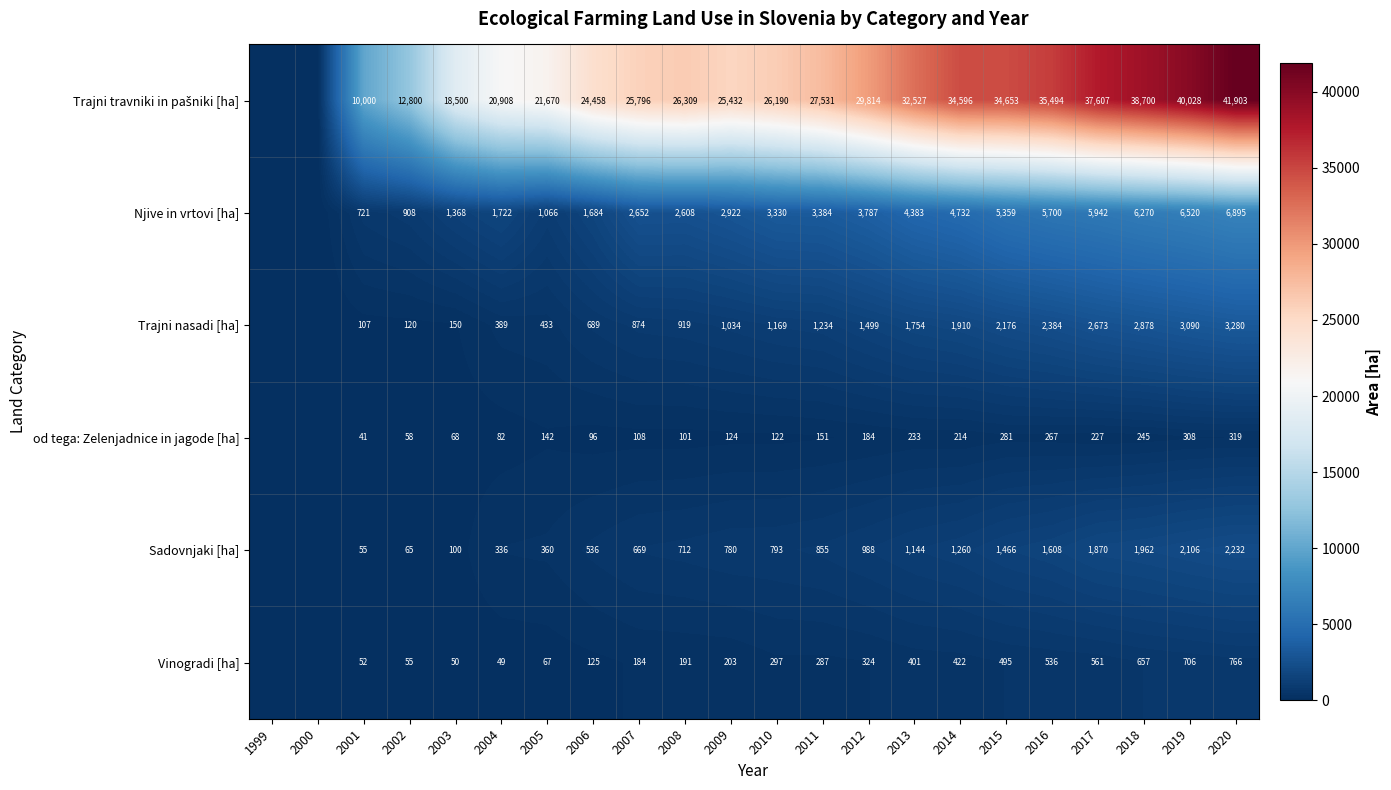

Is it true that Njive in vrtovi [ha] equals 3076 at 2004?

False